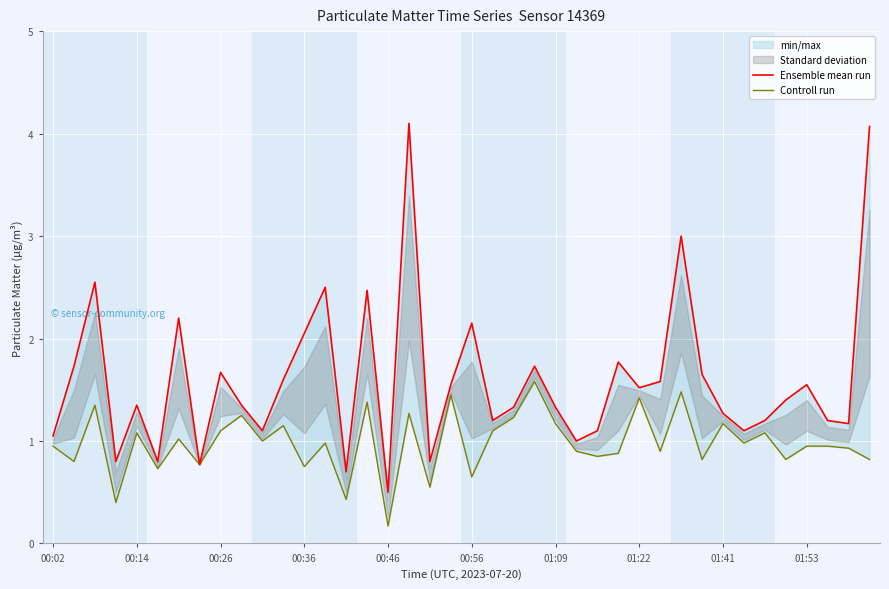

At which label does Controll run reach its peak?

23